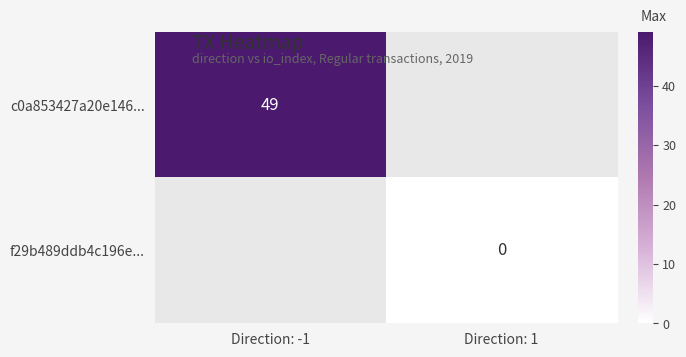

The c0a853427a20e146... series shows 16 at Direction: -1. True or false?

False